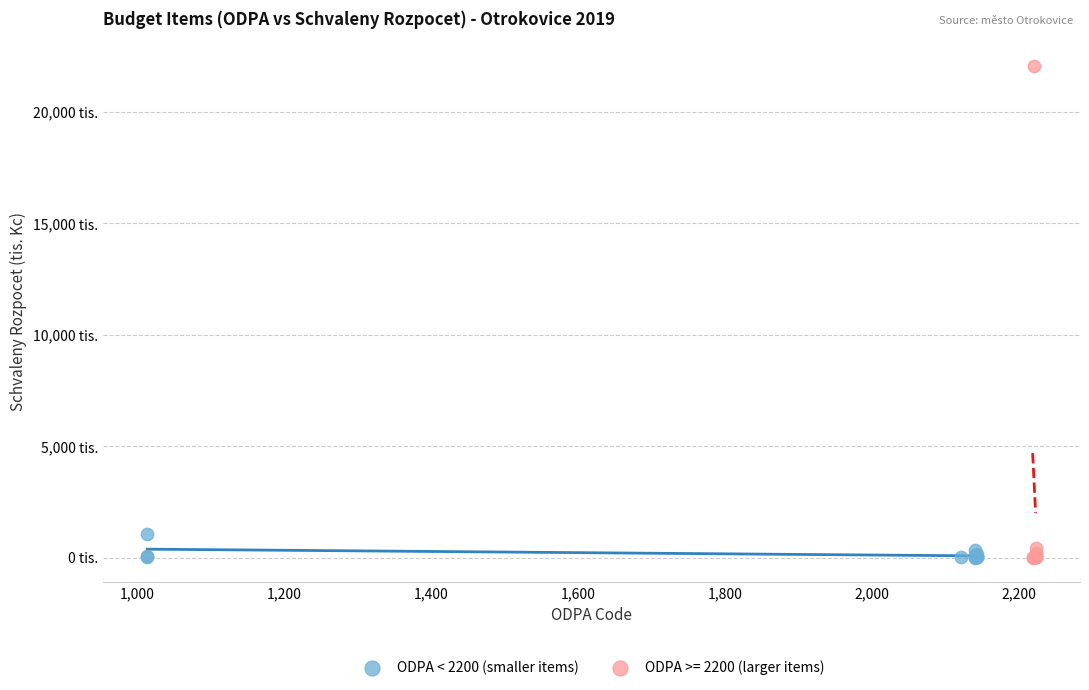

What are all the series names shown in the legend?

ODPA < 2200 (smaller items), ODPA >= 2200 (larger items)